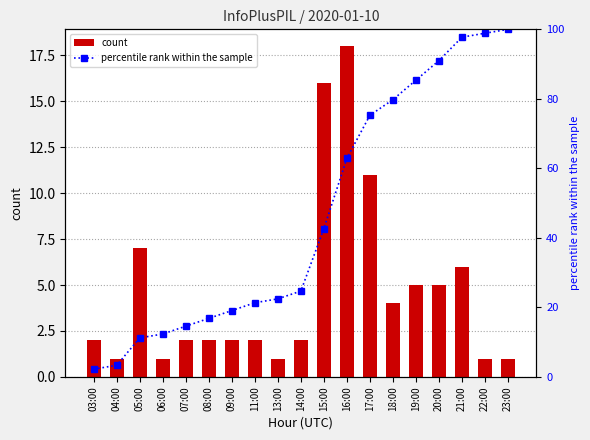

Reading right to left, extract all data points from this chart.

count: 1.0	1.0	6.0	5.0	5.0	4.0	11.0	18.0	16.0	2.0	1.0	2.0	2.0	2.0	2.0	1.0	7.0	1.0	2.0
percentile rank within the sample: 100.0	98.9	97.8	91.0	85.4	79.8	75.3	62.9	42.7	24.7	22.5	21.3	19.1	16.9	14.6	12.4	11.2	3.4	2.2